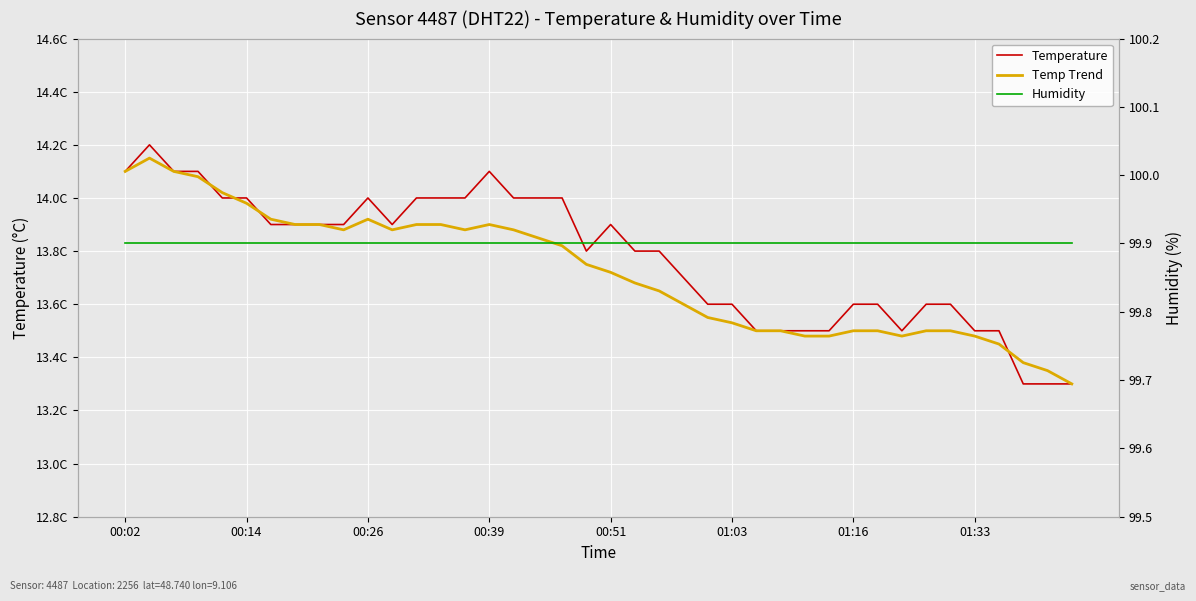

Is this an area chart (filled region under the line)?

No